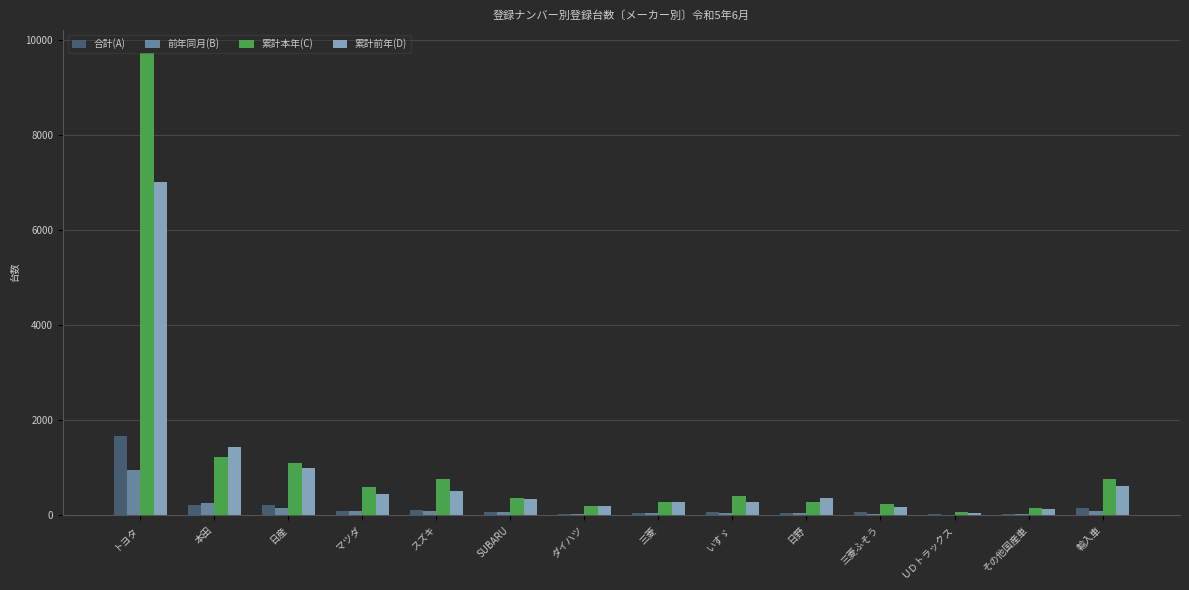

Which category has the highest value across all series?

トヨタ